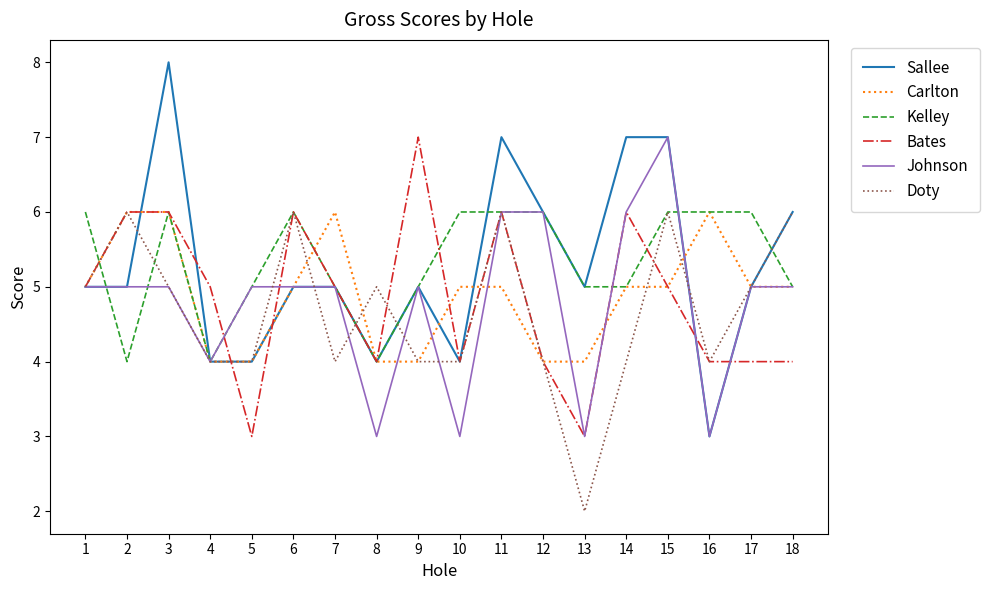

The Kelley series shows 6 at 1. True or false?

True